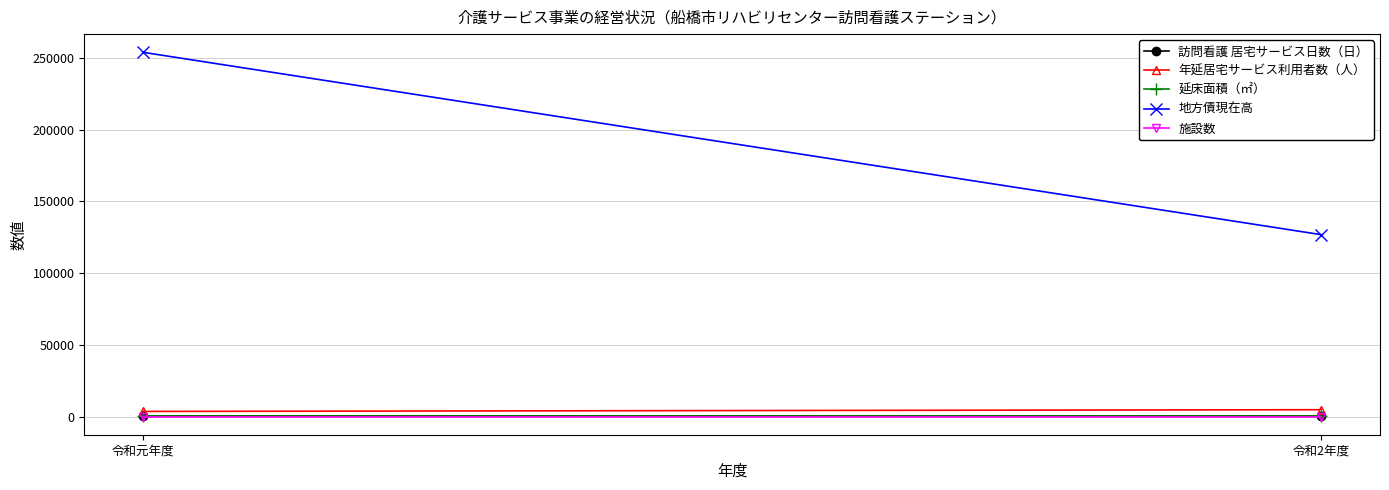

Which series has the largest total across all categories?

地方債現在高